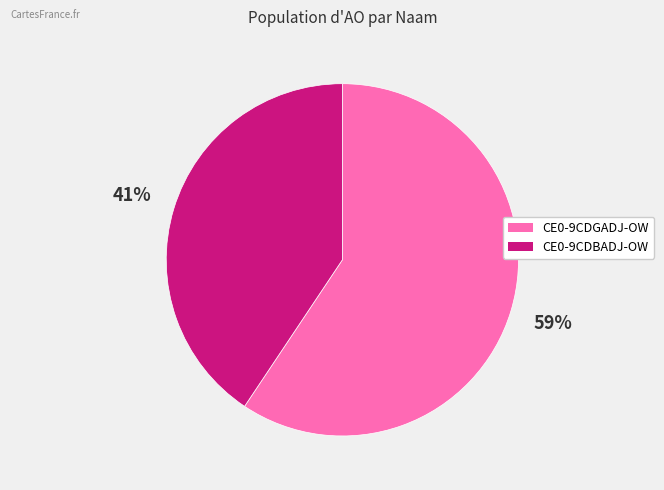

Is the sum of CE0-9CDGADJ-OW and CE0-9CDBADJ-OW greater than half?

Yes